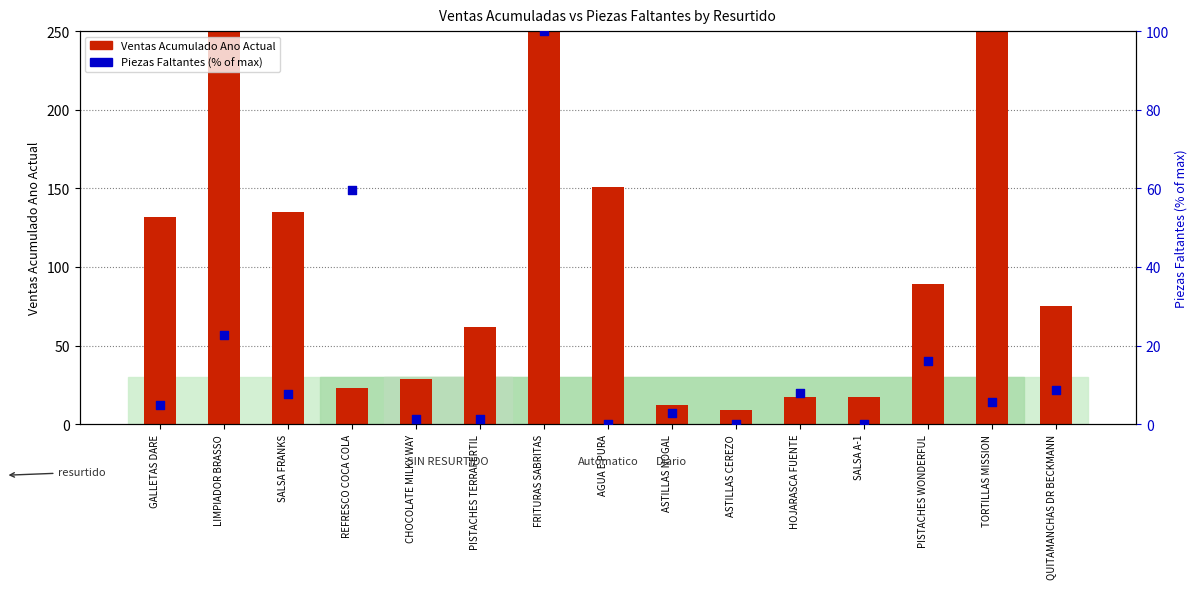

Which series has the largest Y range (max minus min)?

Ventas Acumulado Ano Actual